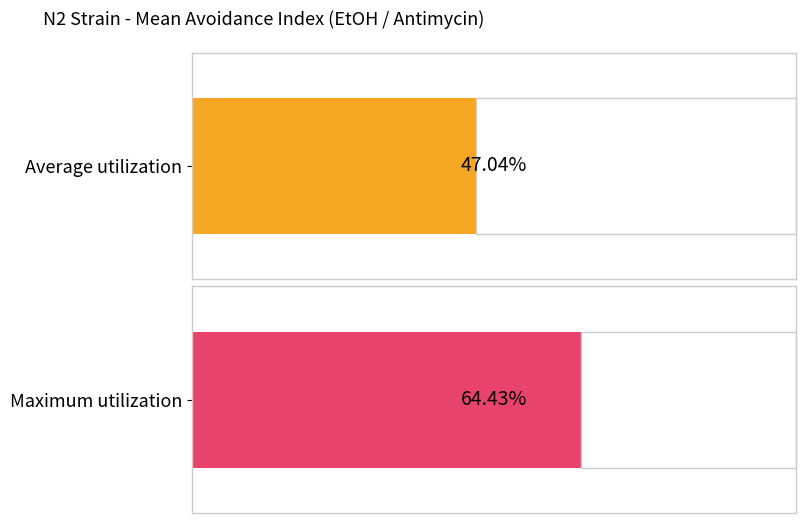

List the series in order of their overall mean, lowest first.

Average utilization, Maximum utilization